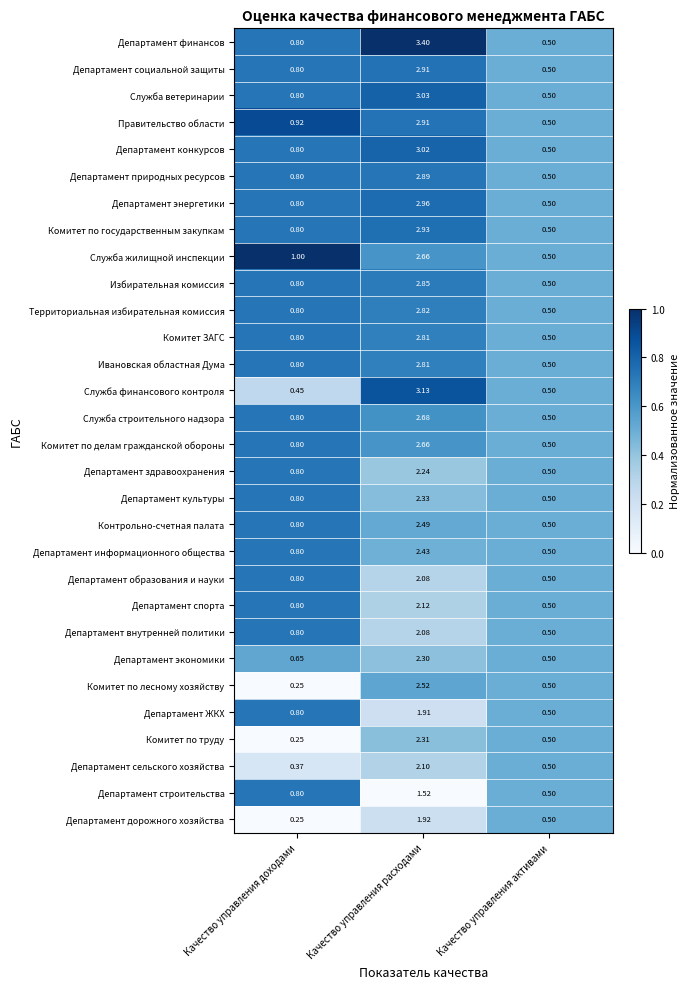

Which label corresponds to the largest value in the chart?

Качество управления расходами